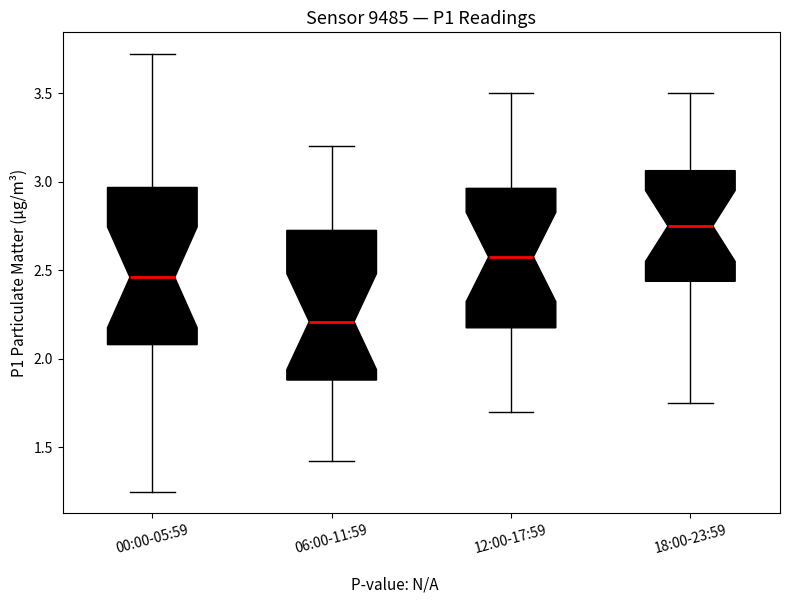

Which box has the highest median line?

18:00-23:59